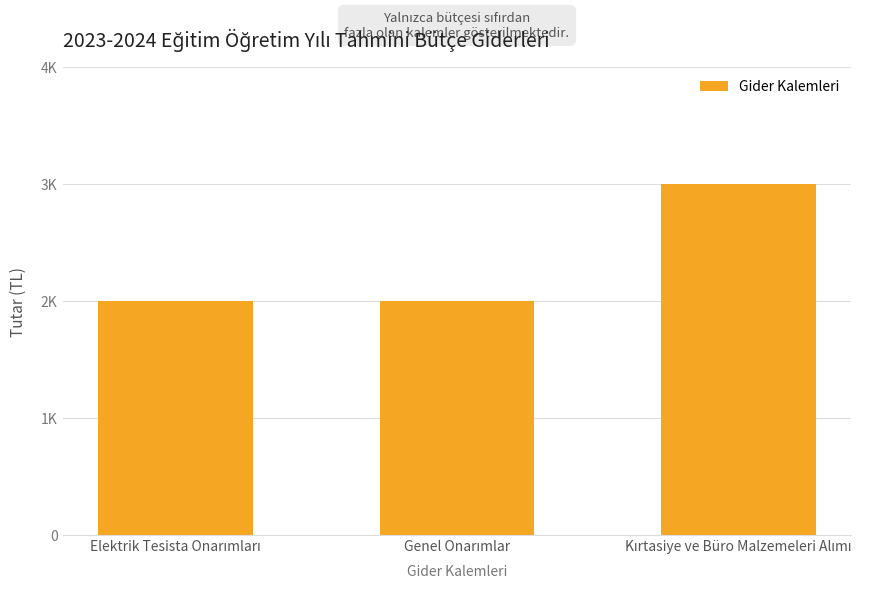

At which category does the chart reach its peak across all series?

Kırtasiye ve Büro Malzemeleri Alımı